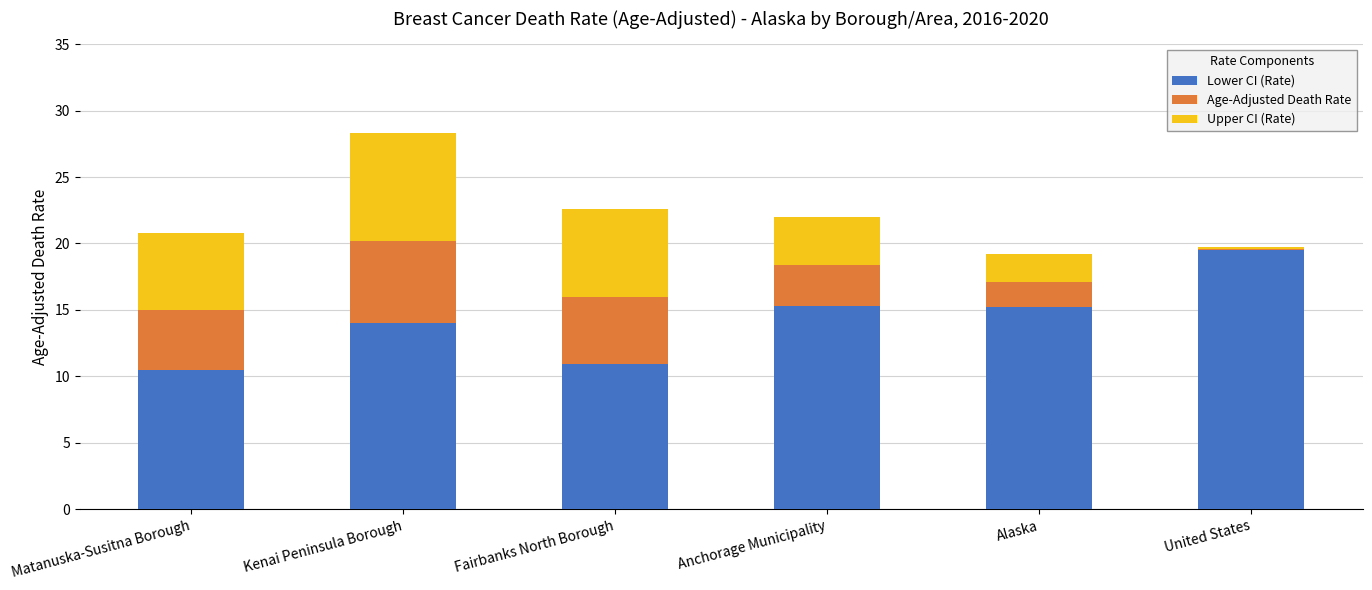

At which label does Lower CI (Rate) reach its peak?

United States